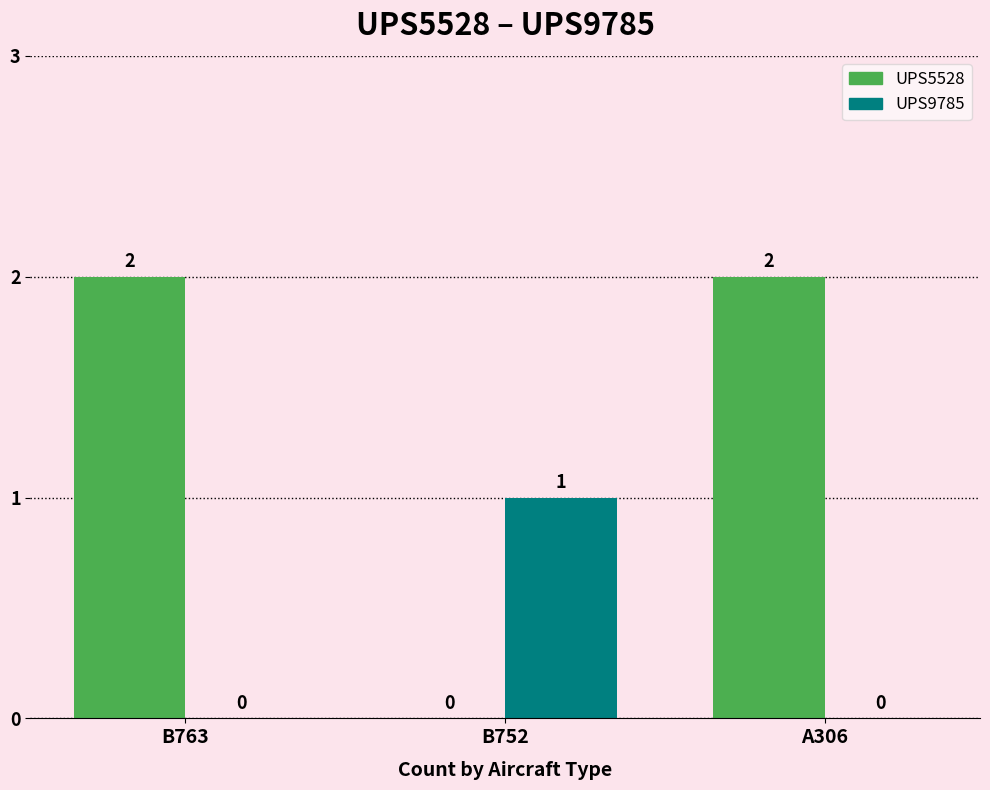

How many UPS5528 values are between 0 and 2?

3